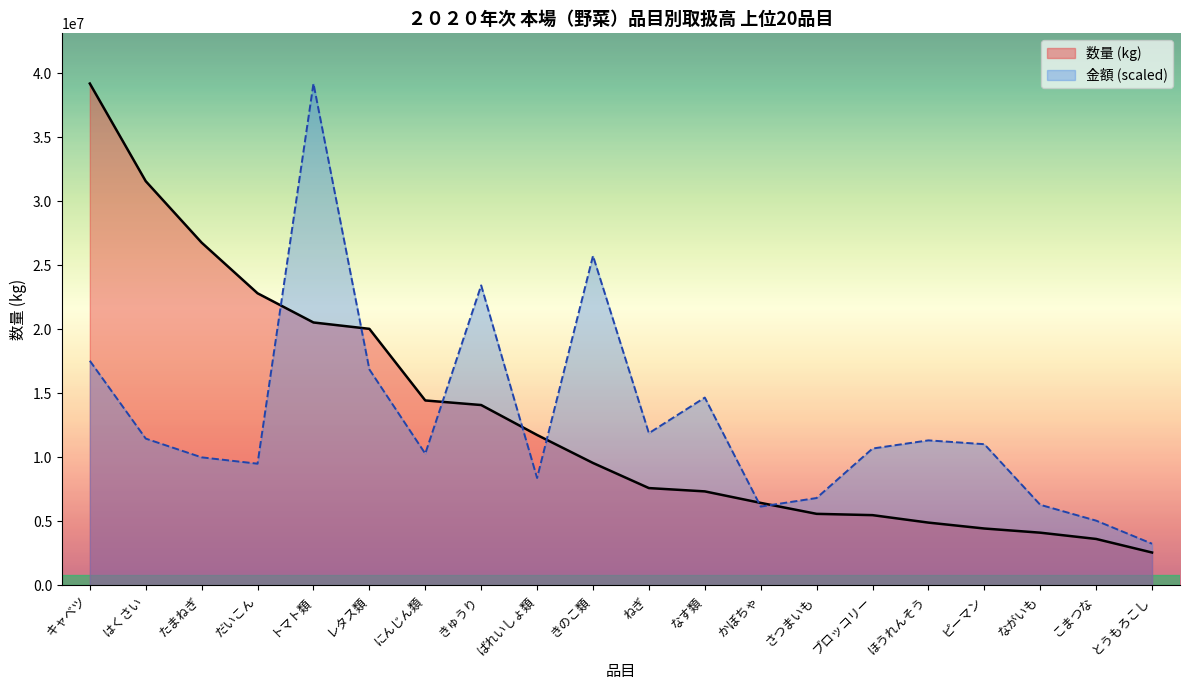

How many distinct data groups are displayed?

2